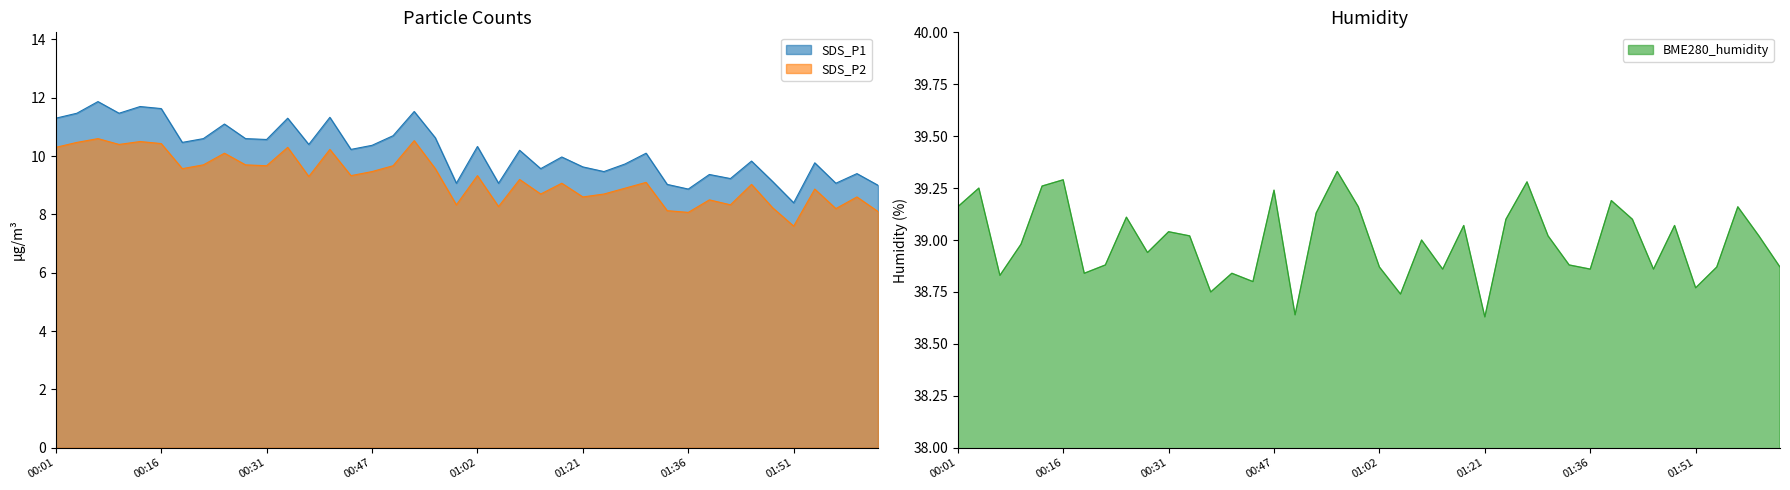

What is the label of the 14th point from the right?

01:24